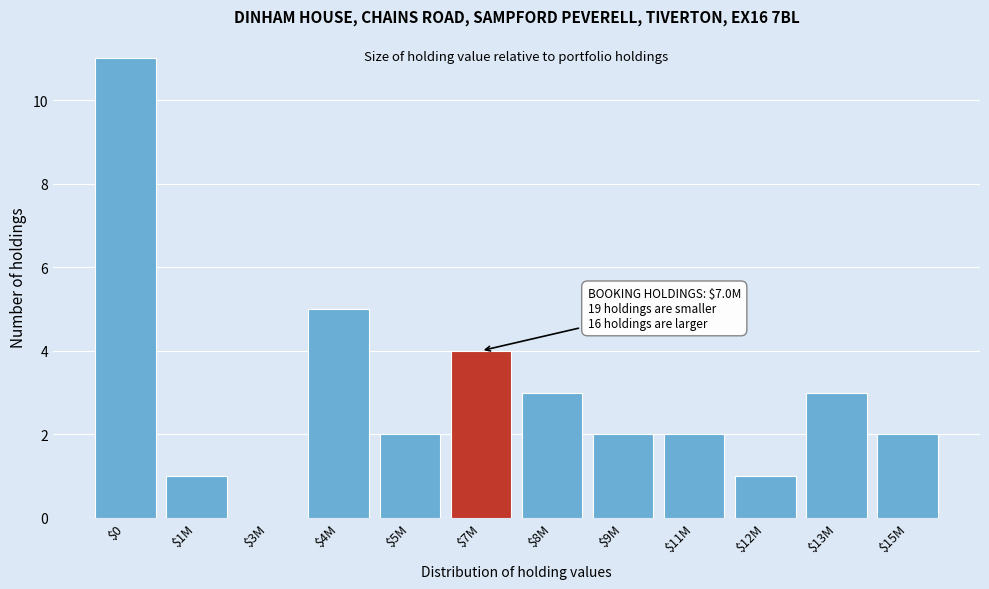

The value at $0 is 17. True or false?

False